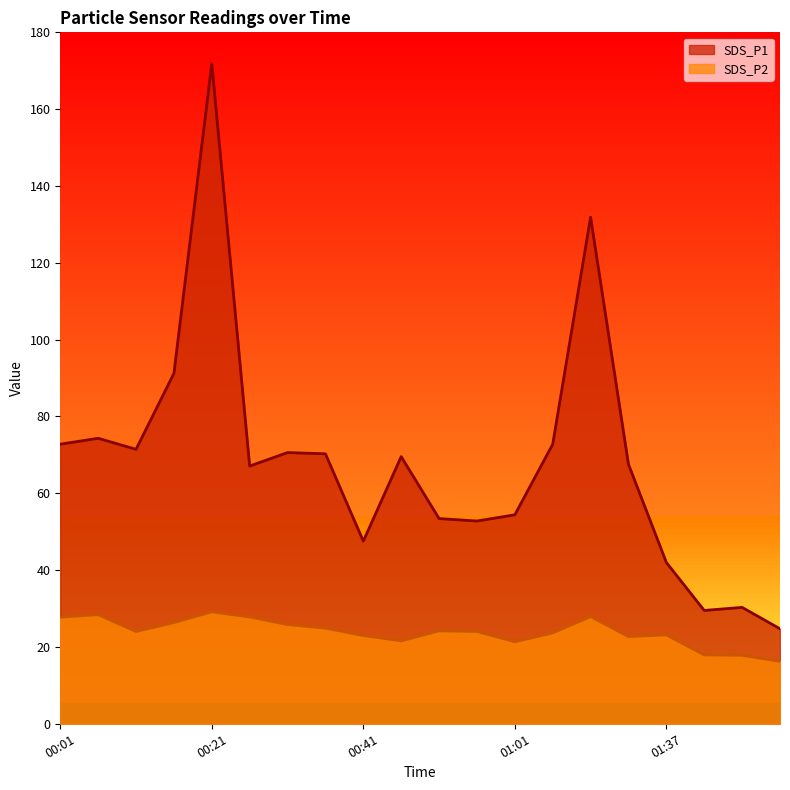

Rank the series by their maximum value, from lowest to highest.

SDS_P2, SDS_P1